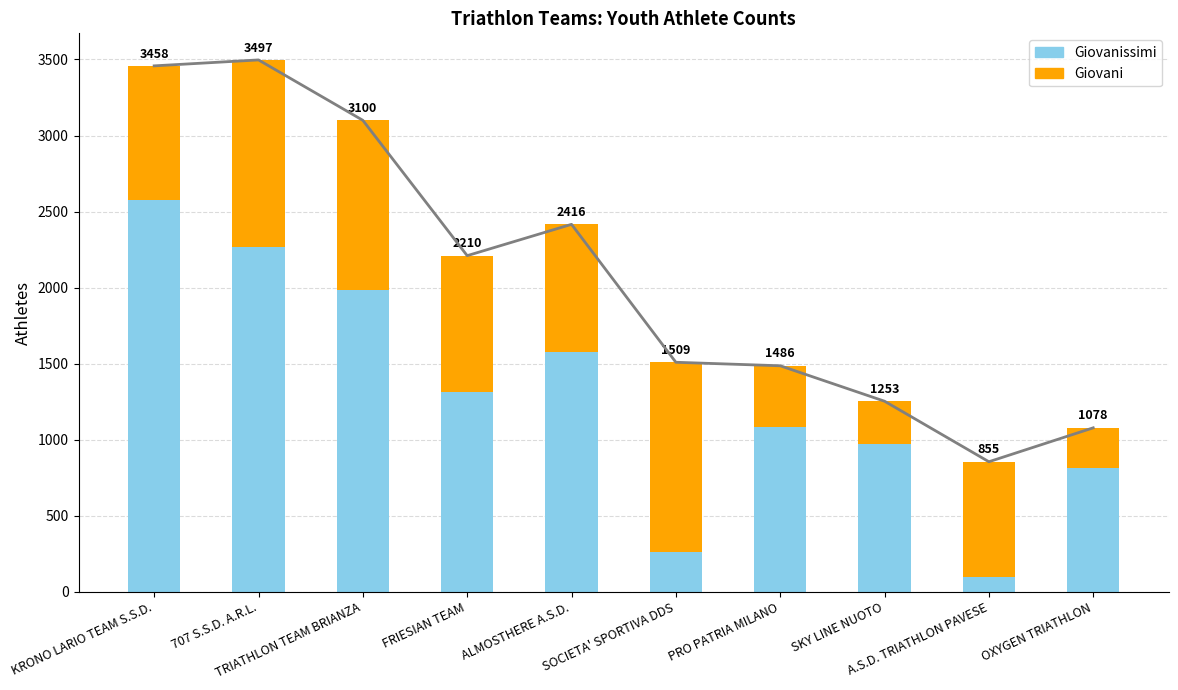

What is the label of the 2nd bar from the right?

A.S.D. TRIATHLON PAVESE